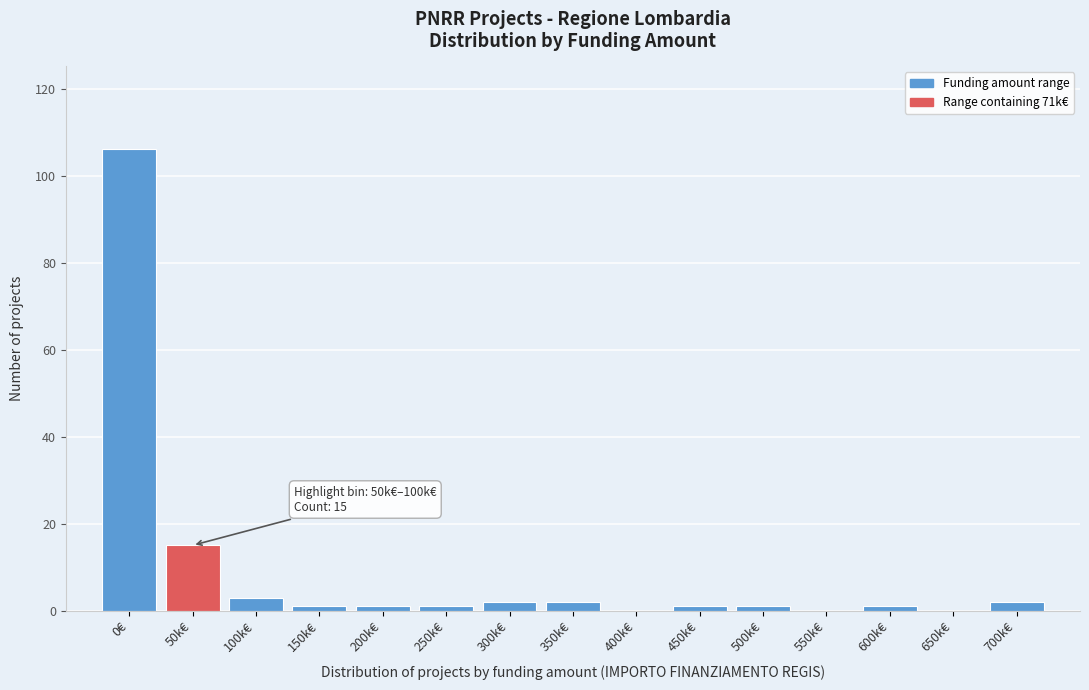

Reading left to right, extract all data points from this chart.

0€=106	50k€=15	100k€=3	150k€=1	200k€=1	250k€=1	300k€=2	350k€=2	400k€=0	450k€=1	500k€=1	550k€=0	600k€=1	650k€=0	700k€=2